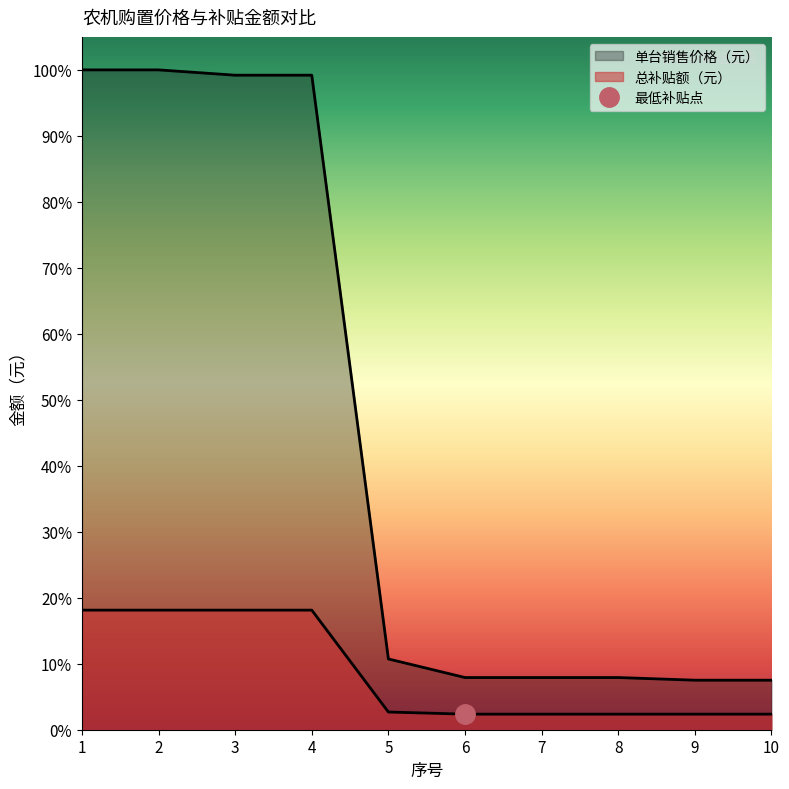

What is the value of the 单台销售价格（元） point at the 9th from the left?

28000